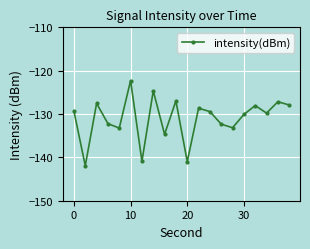

What is the difference between the maximum and minimum values?

19.6